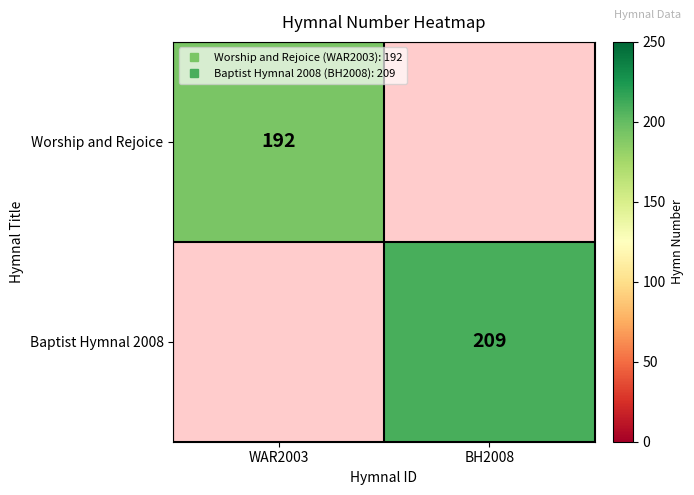

Is the value of Baptist Hymnal 2008 at WAR2003 greater than the value of Worship and Rejoice at BH2008?

No